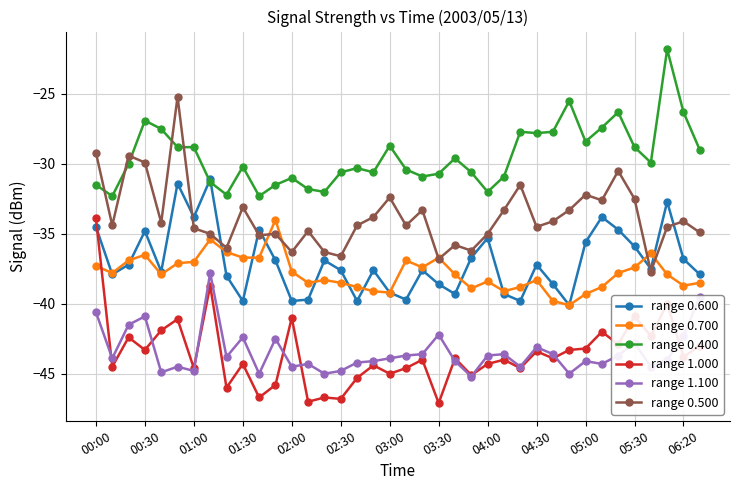

Which series has the largest total across all categories?

range 0.400